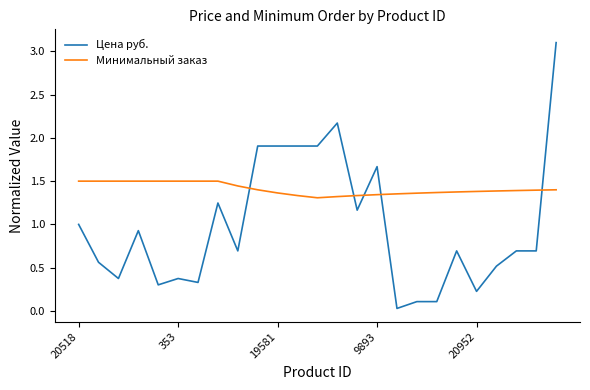

Which series ends up on top after the final intersection of Цена руб. and Минимальный заказ?

Цена руб.